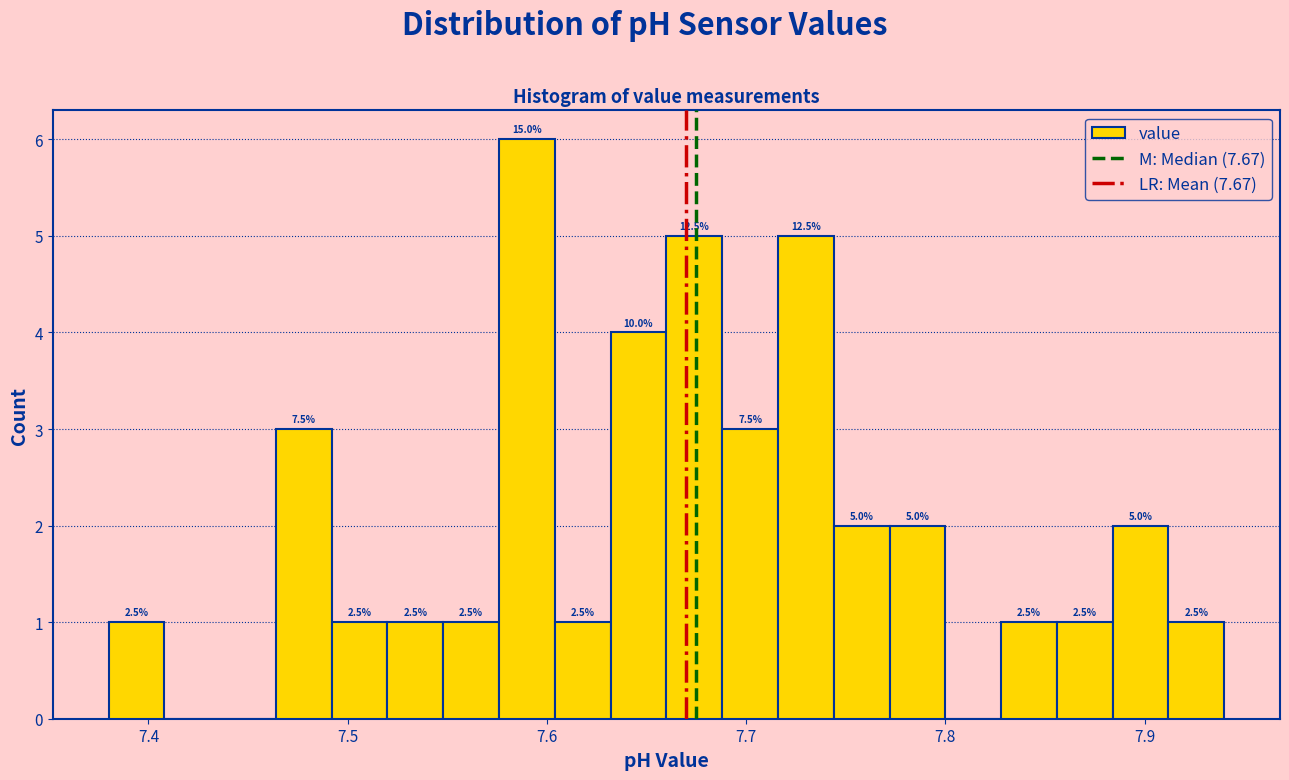

Around what value on the x-axis is the tallest bar? Give the approximate position of its centre, as read against the axis.

7.59